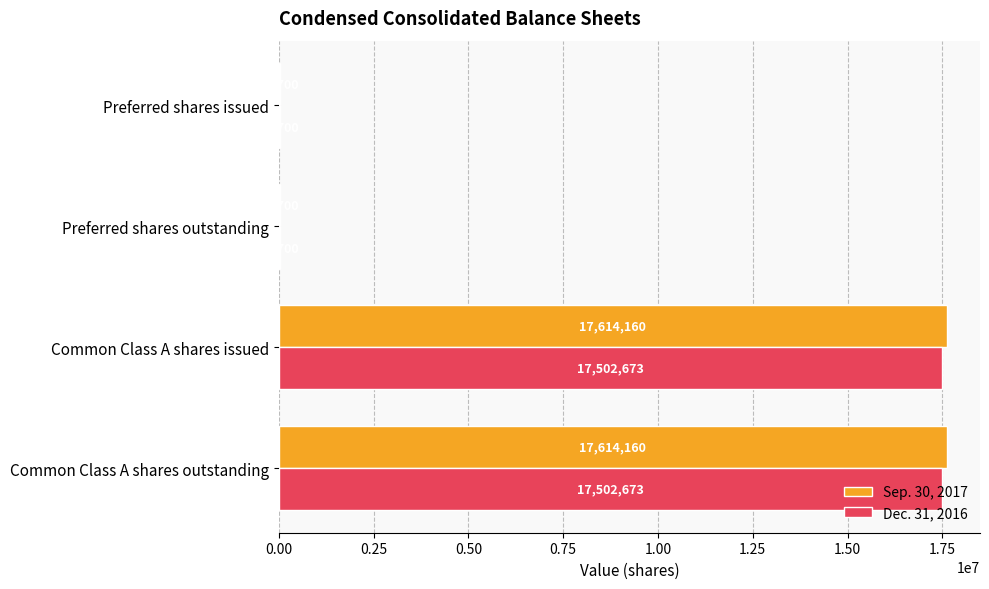

What is the total value across all series at Preferred shares issued?

63400